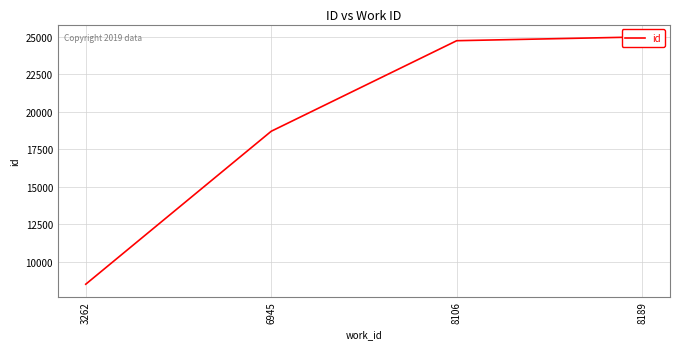

Reading left to right, transcribe all the data shown in this chart.

8520	18711	24744	24996